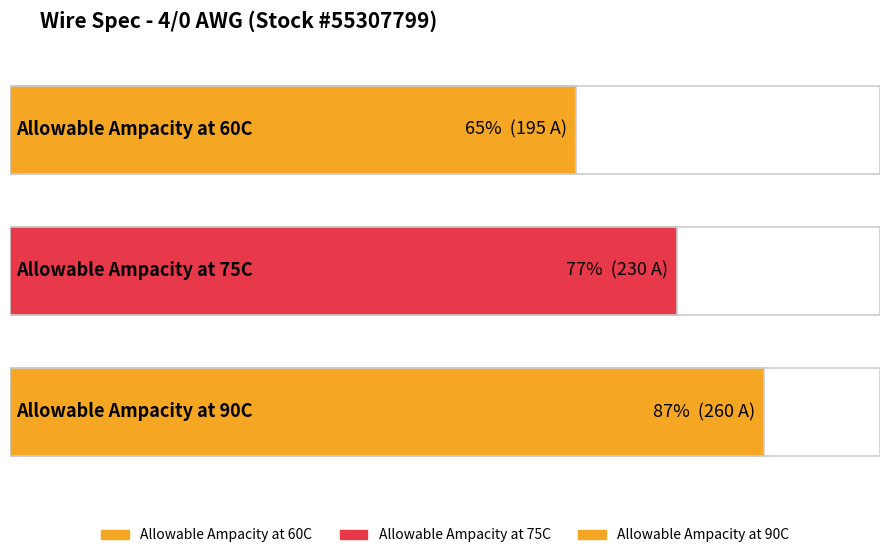

List the labels in order of value, smallest first.

Allowable Ampacity at 60C, Allowable Ampacity at 75C, Allowable Ampacity at 90C